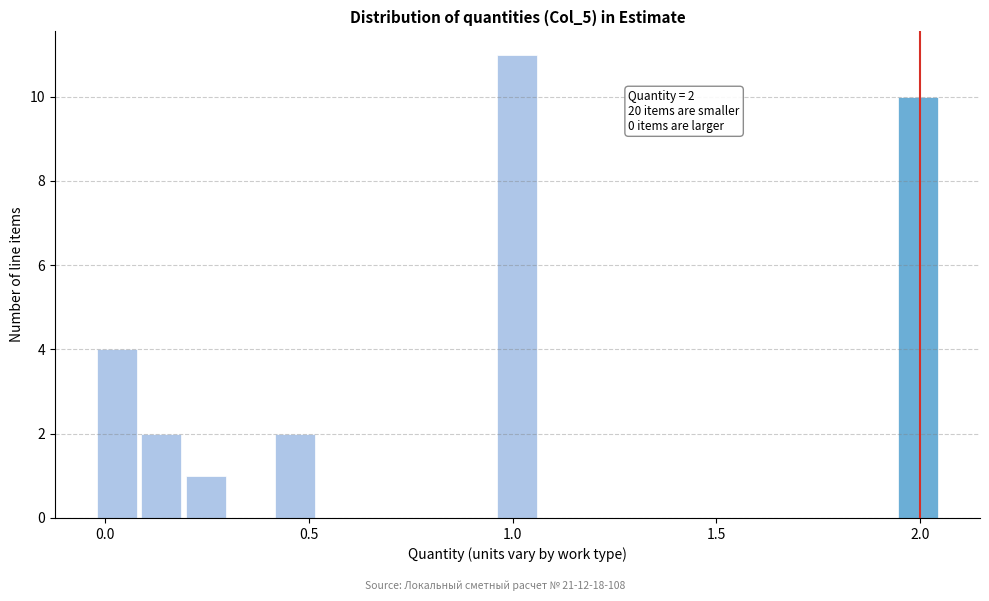

Around what value on the x-axis is the tallest bar? Give the approximate position of its centre, as read against the axis.

1.00